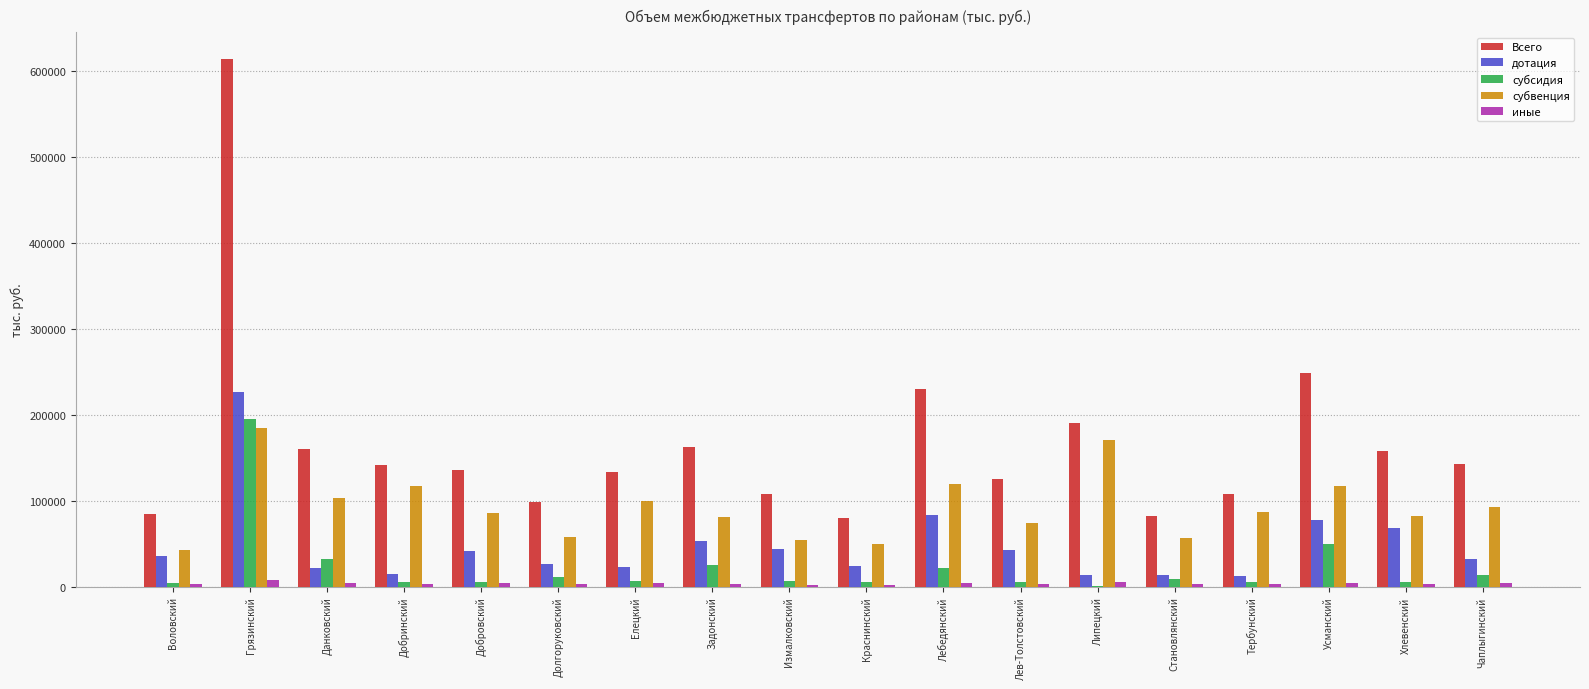

Which series has the largest total across all categories?

Всего